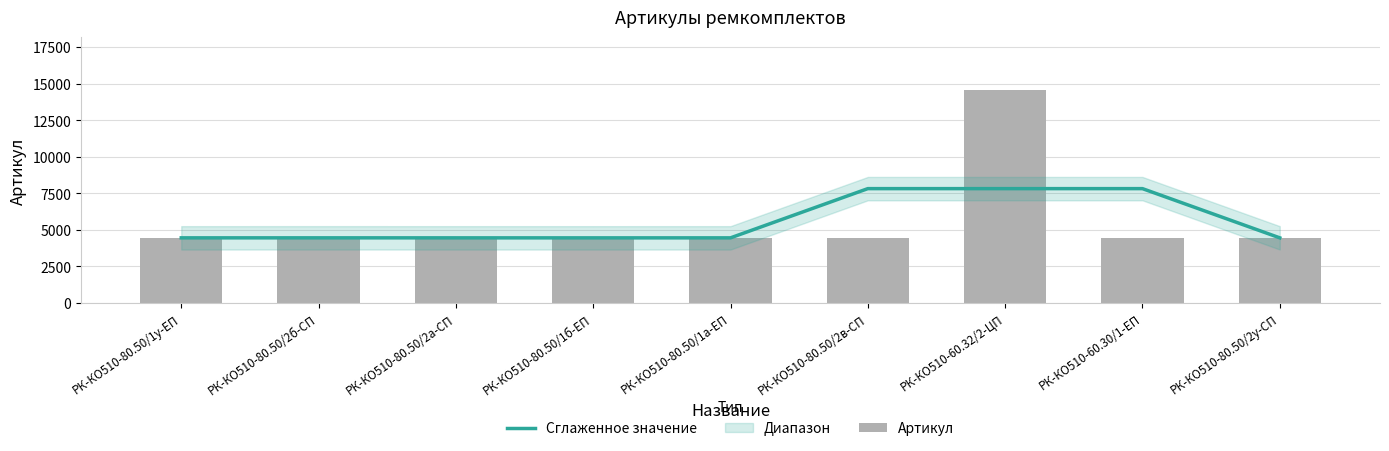

Reading right to left, what are all the values shown in this chart?

Сглаженное значение: 4451	7817	7817	7817	4450	4449	4450	4451	4450
Артикул: 4454	4447	14551	4453	4448	4449	4451	4452	4450